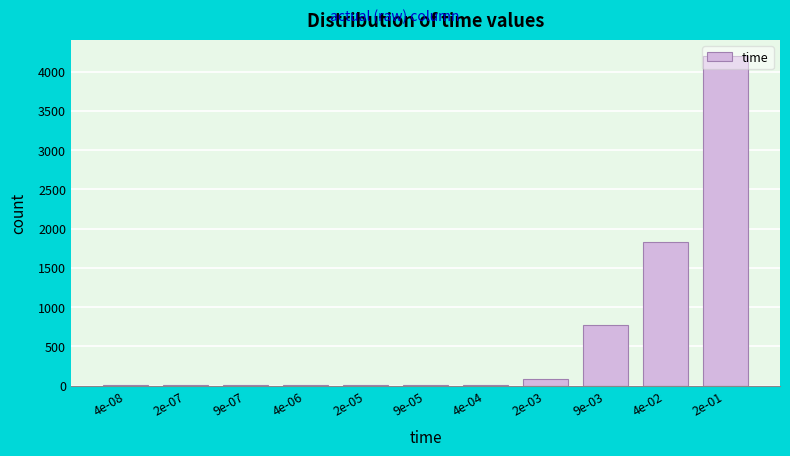

Is it true that the value at 2e-01 is 6471?

False